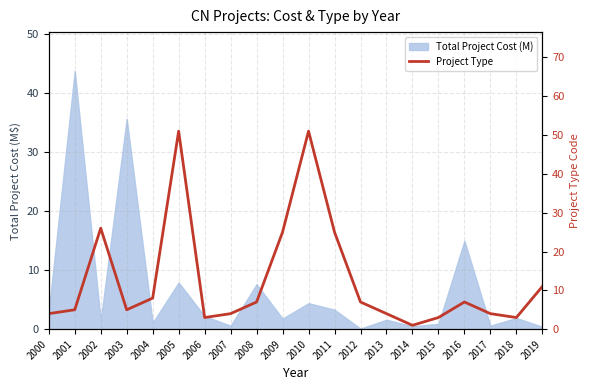

What is the sum of all values?

254